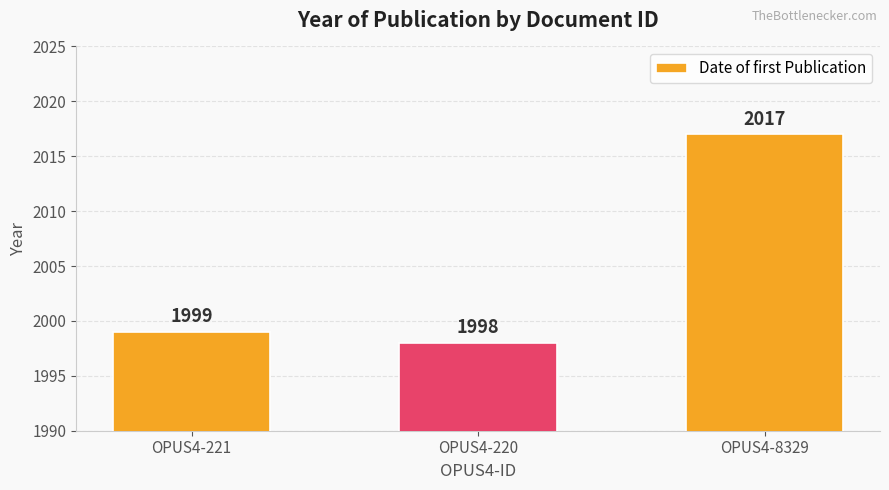

Reading left to right, extract all data points from this chart.

OPUS4-221=1999	OPUS4-220=1998	OPUS4-8329=2017